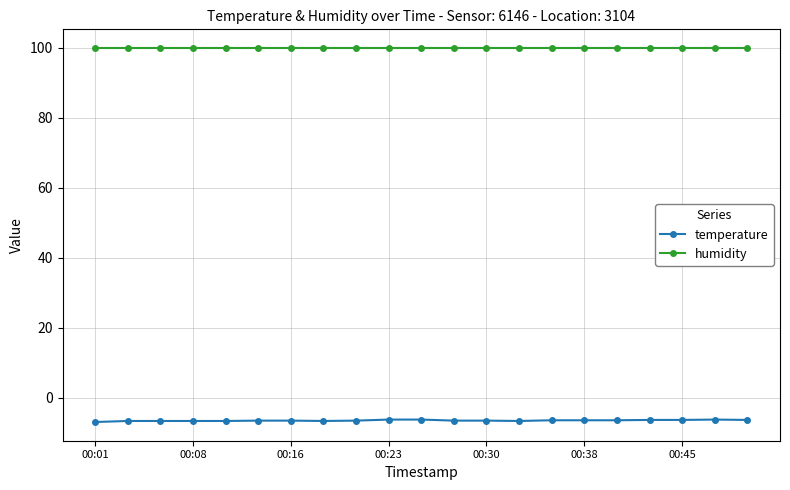

True or false: temperature and humidity intersect in this chart.

False